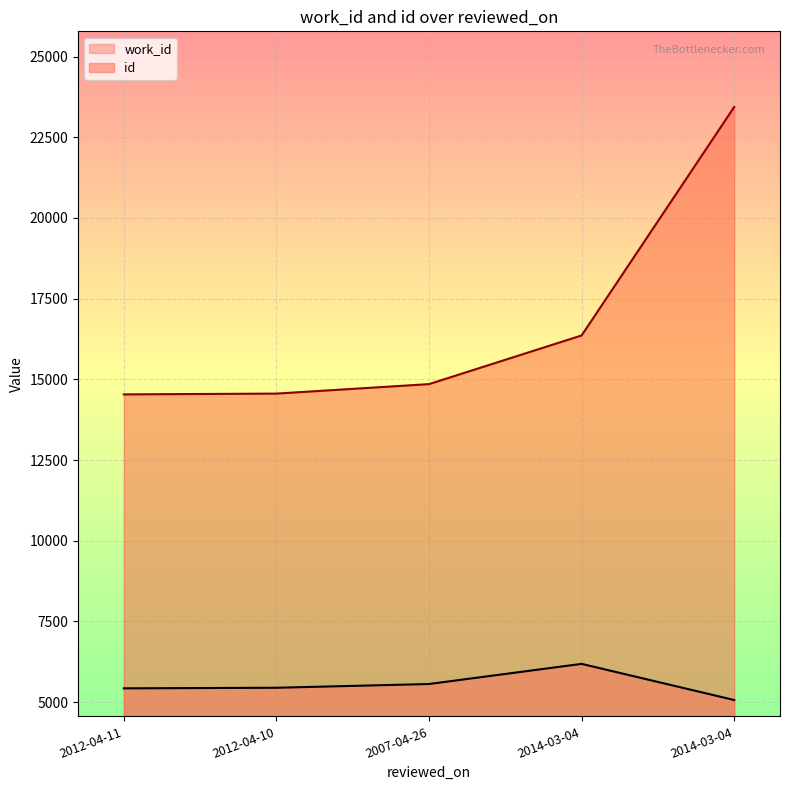

What is the label of the 4th point from the right?

2012-04-10